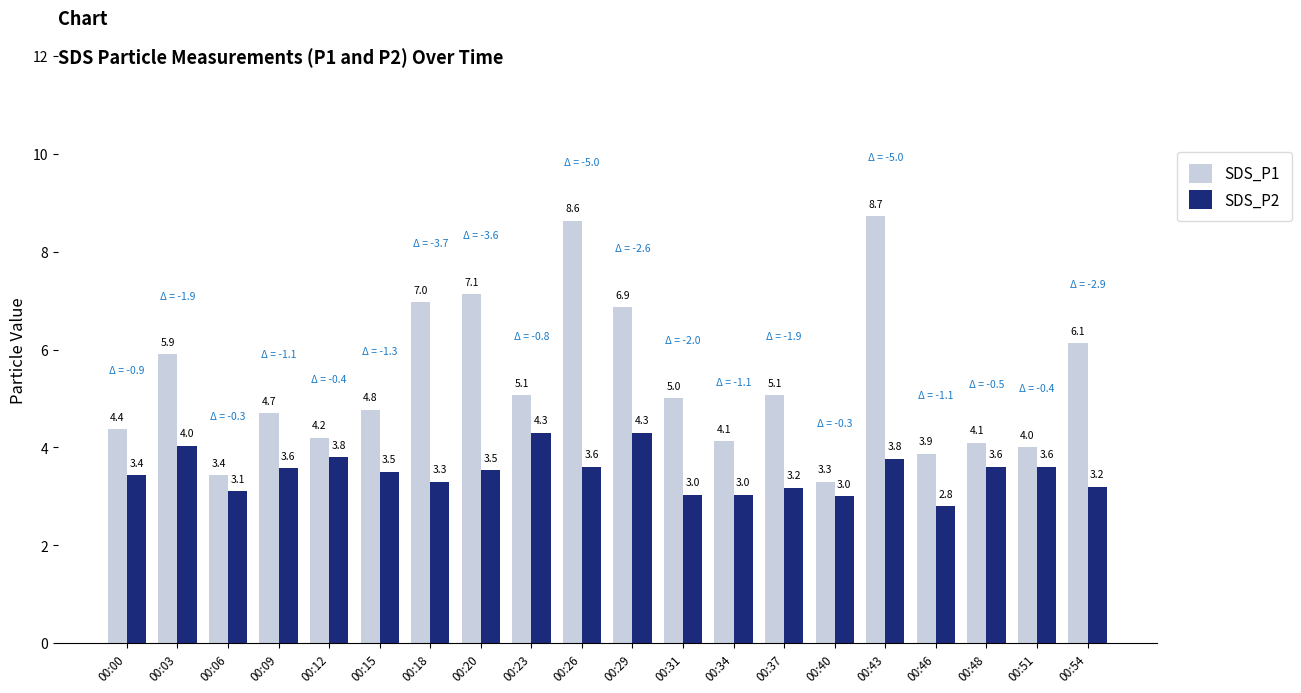

Reading left to right, extract all data points from this chart.

SDS_P1: 4.4	5.9	3.4	4.7	4.2	4.8	7.0	7.1	5.1	8.6	6.9	5.0	4.1	5.1	3.3	8.7	3.9	4.1	4.0	6.1
SDS_P2: 3.4	4.0	3.1	3.6	3.8	3.5	3.3	3.5	4.3	3.6	4.3	3.0	3.0	3.2	3.0	3.8	2.8	3.6	3.6	3.2